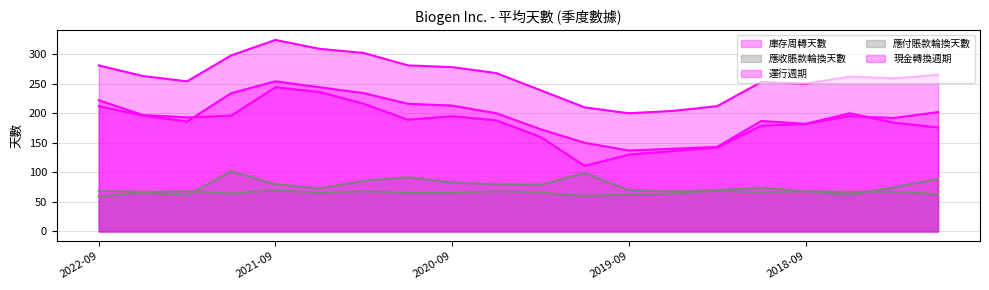

What position from the right is 2018-12-31?

5